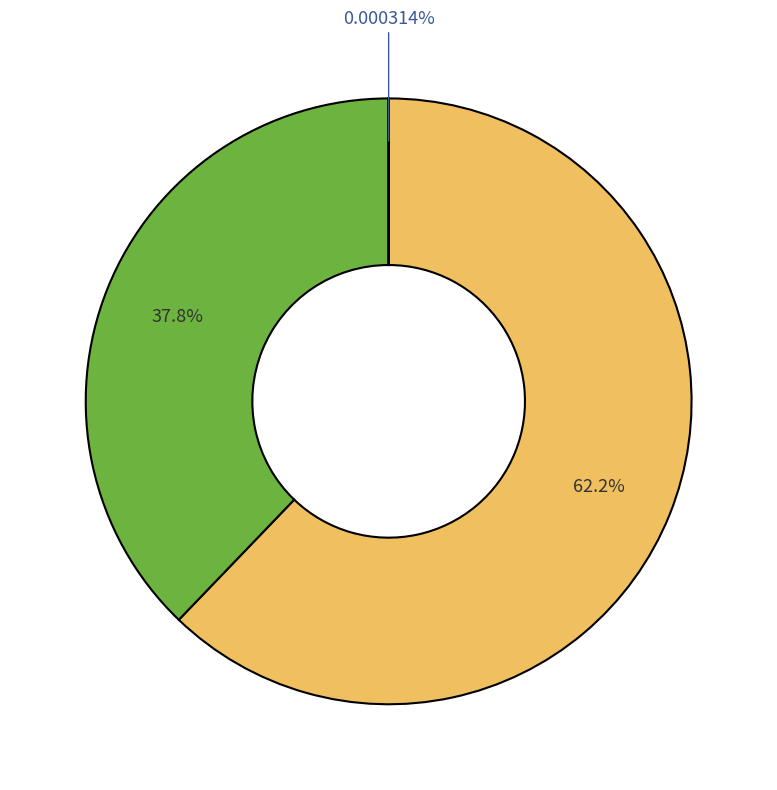

To the nearest percent, what is the average slice percentage?

33%